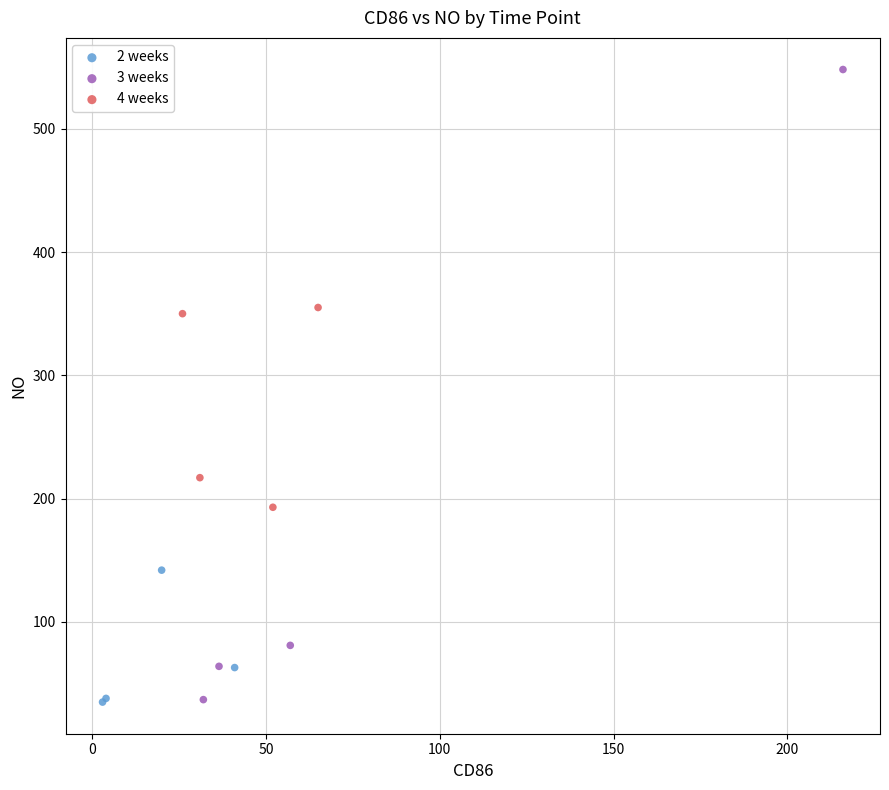

Which series has the largest Y range (max minus min)?

3 weeks